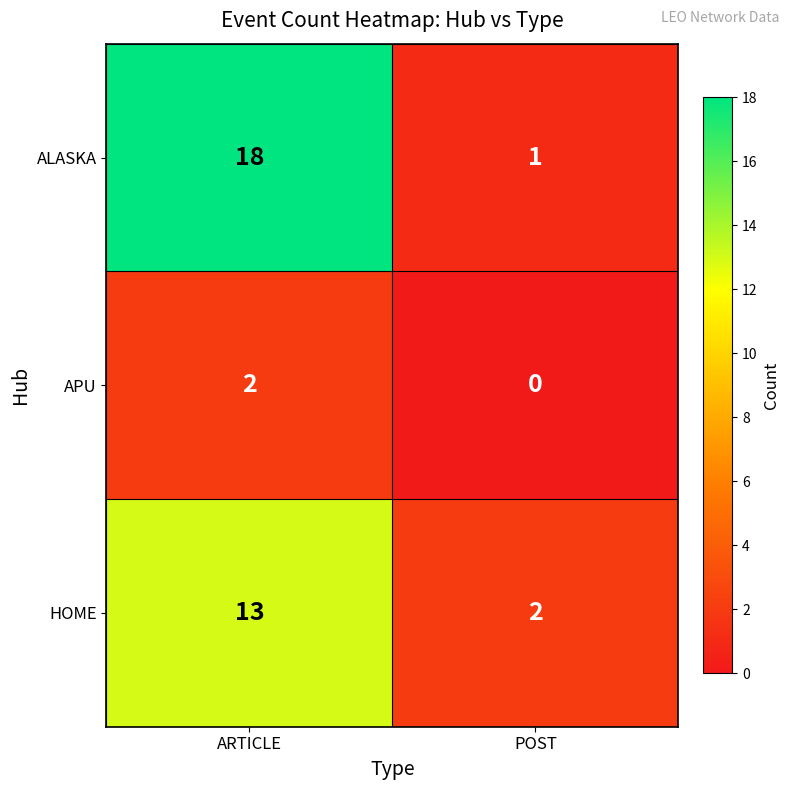

At how many categories does at least one series exceed 0?

2